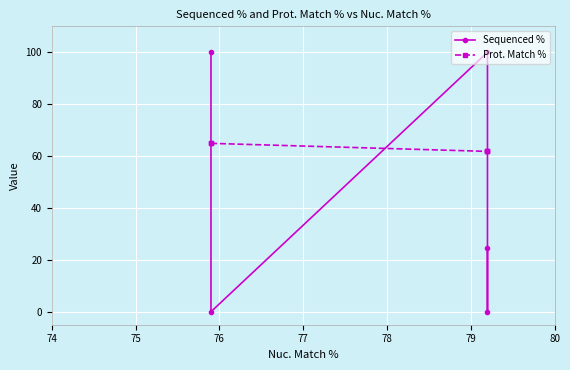

Between 76 and 78, which is larger?

76